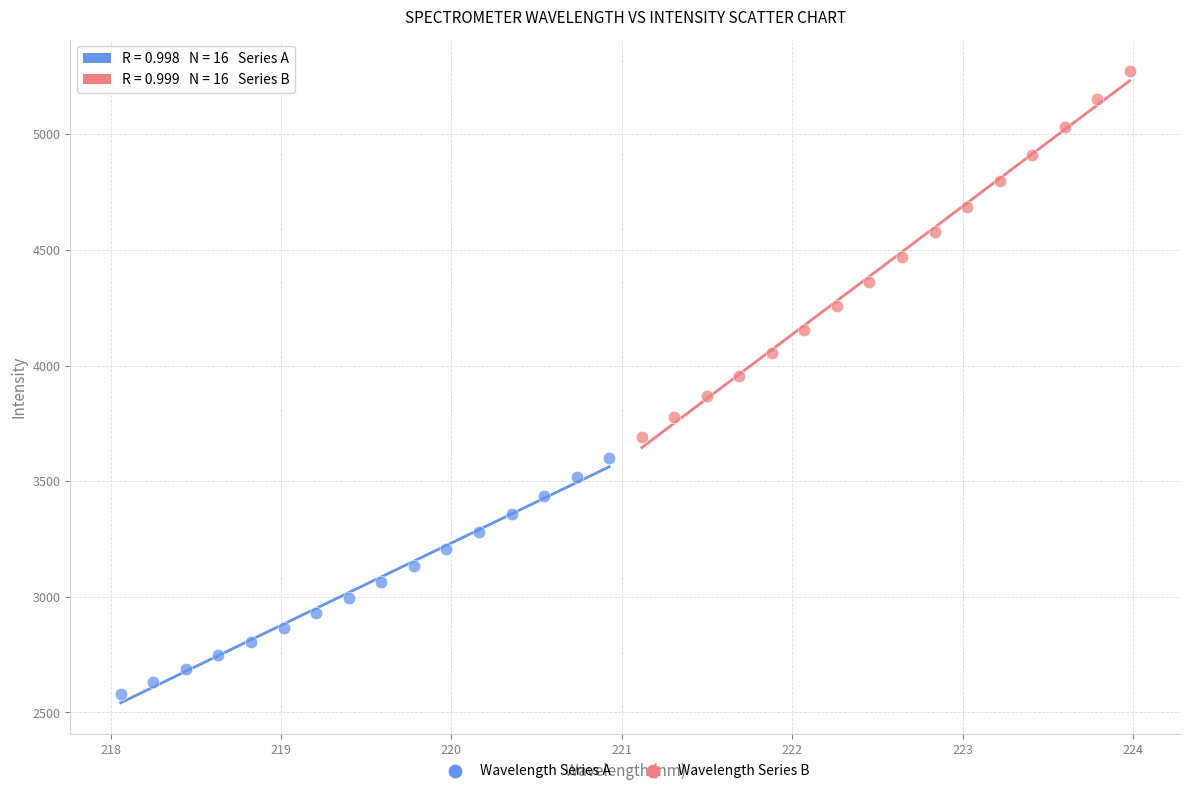

Which series has the largest Y range (max minus min)?

Wavelength Series B